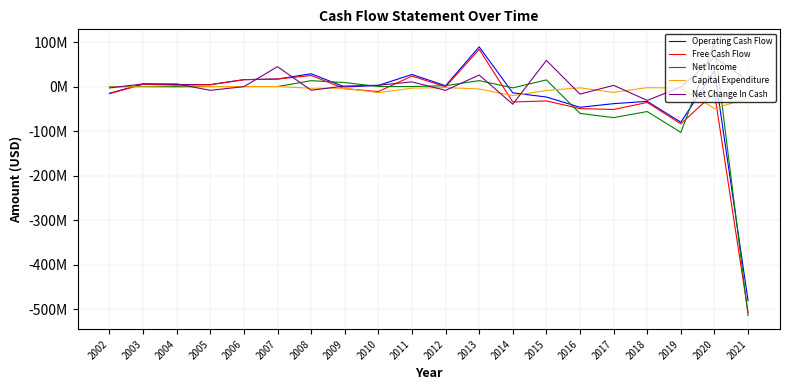

Which has a higher value, 2008 or 2017?

2008